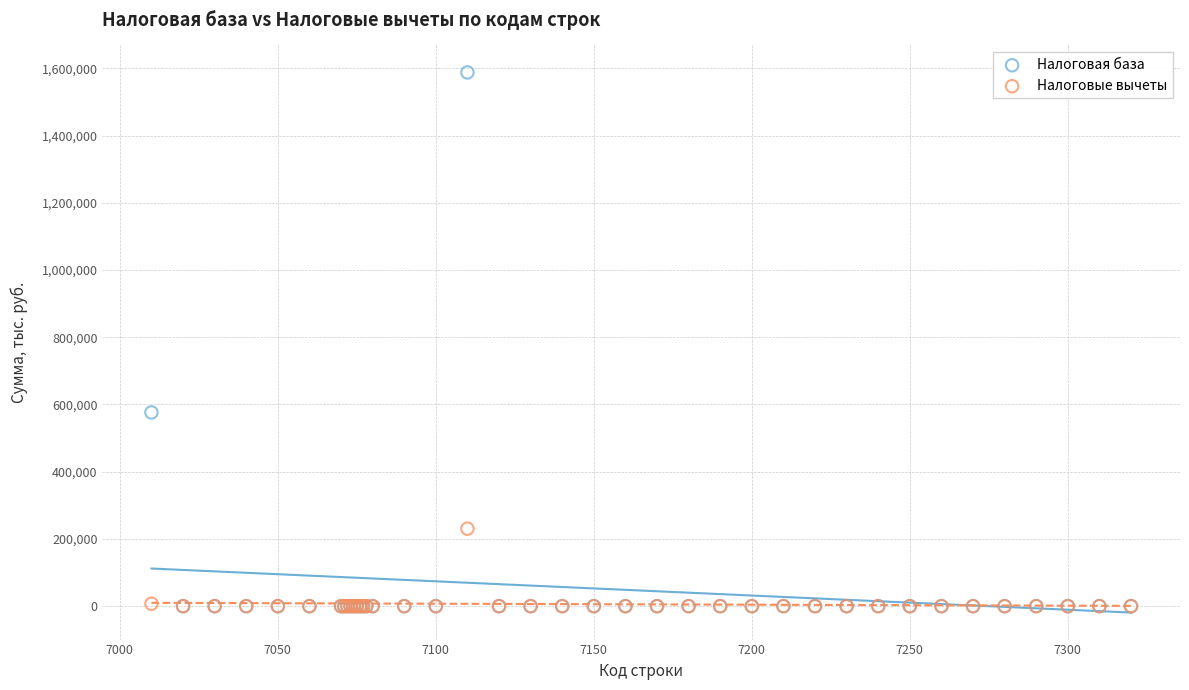

Across all series, what Y value is closest to 793929?

576322